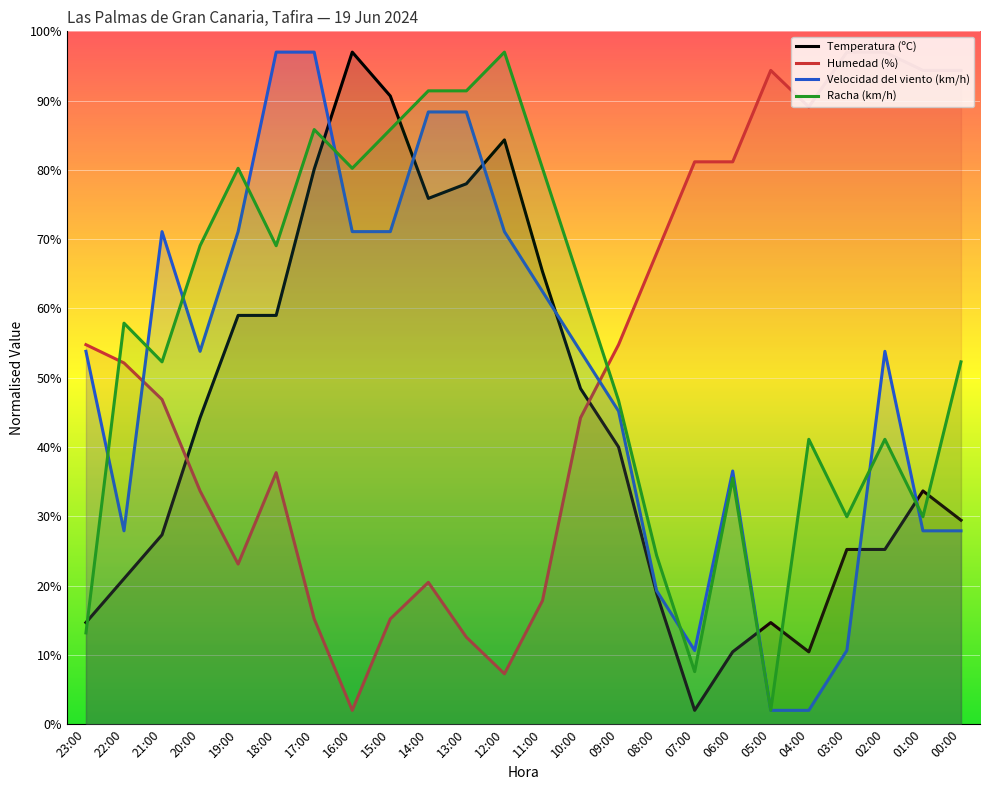

Rank the series at 00:00 from lowest to highest value.

Velocidad del viento (km/h), Temperatura (ºC), Racha (km/h), Humedad (%)